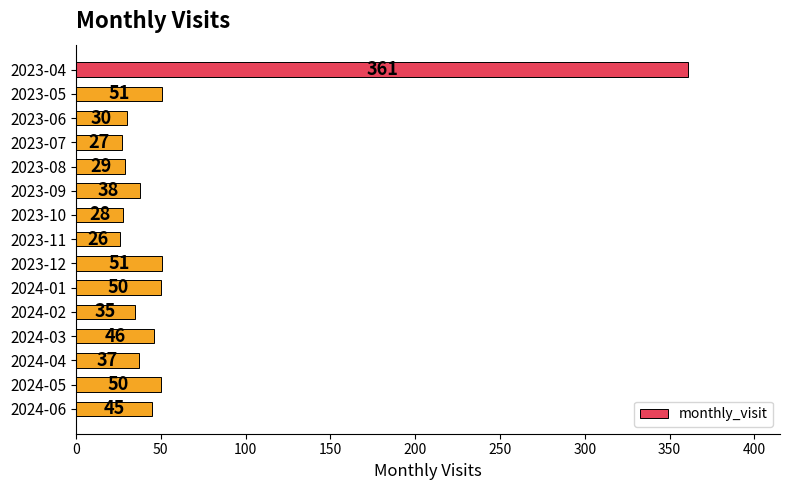

Reading top to bottom, list all the values displayed in this chart.

361	51	30	27	29	38	28	26	51	50	35	46	37	50	45